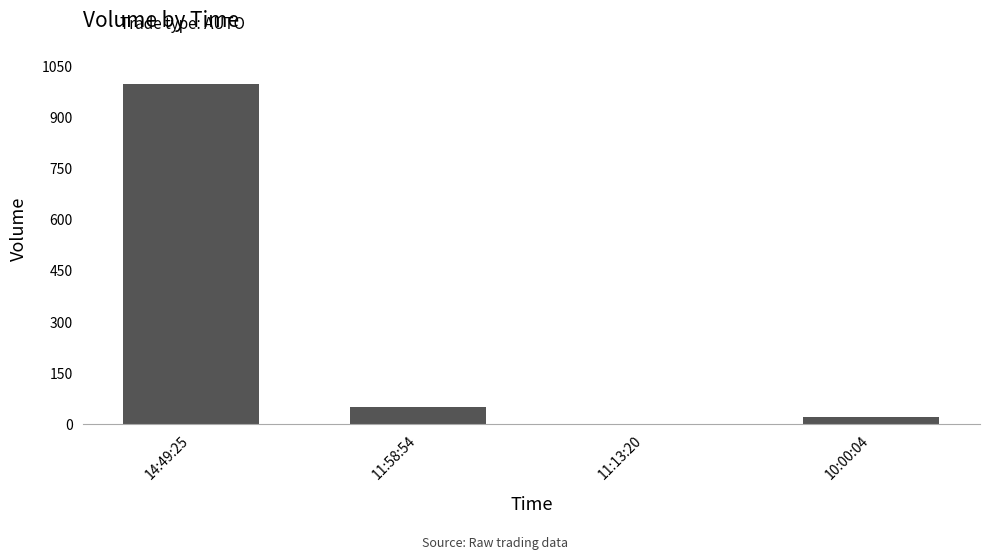

What is the difference between the values at 10:00:04 and 11:13:20?

19